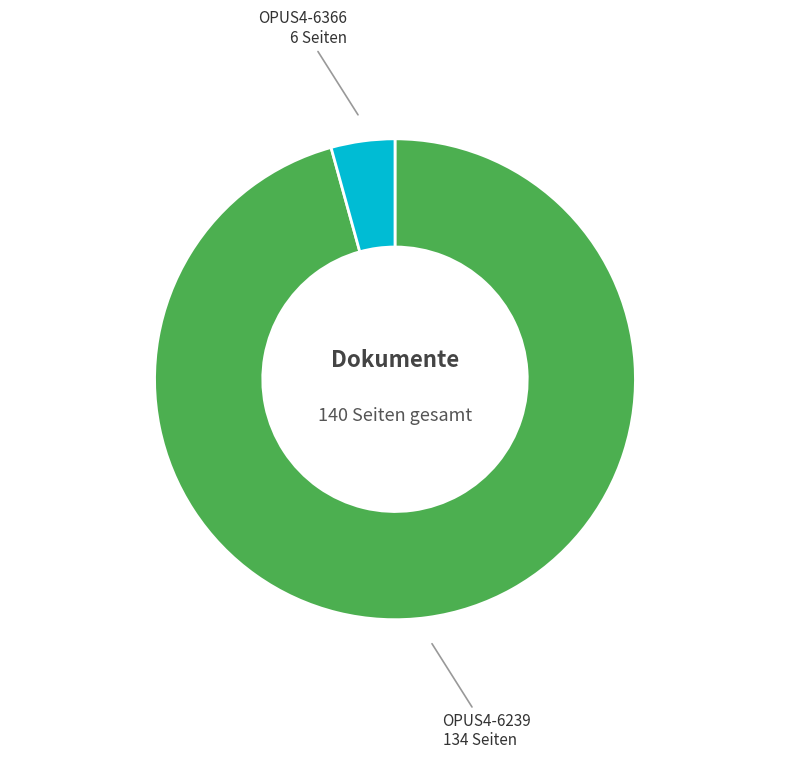

Rank the categories by value from lowest to highest.

OPUS4-6366, OPUS4-6239